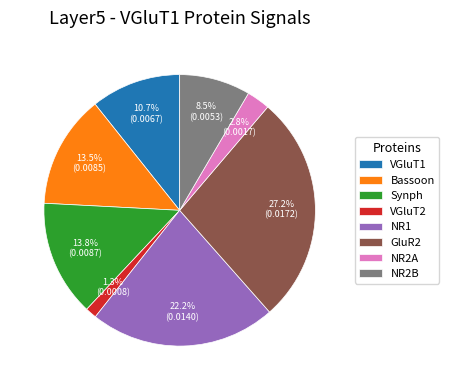

What is the largest slice in the pie chart?

GluR2